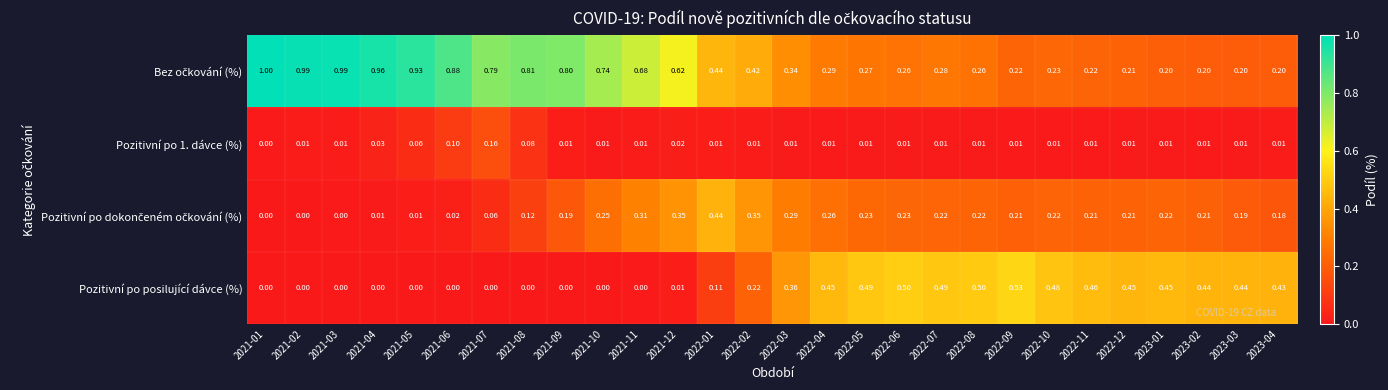

Is the value of Pozitivní po posilující dávce (%) at 2022-06 greater than the value of Pozitivní po 1. dávce (%) at 2023-03?

Yes